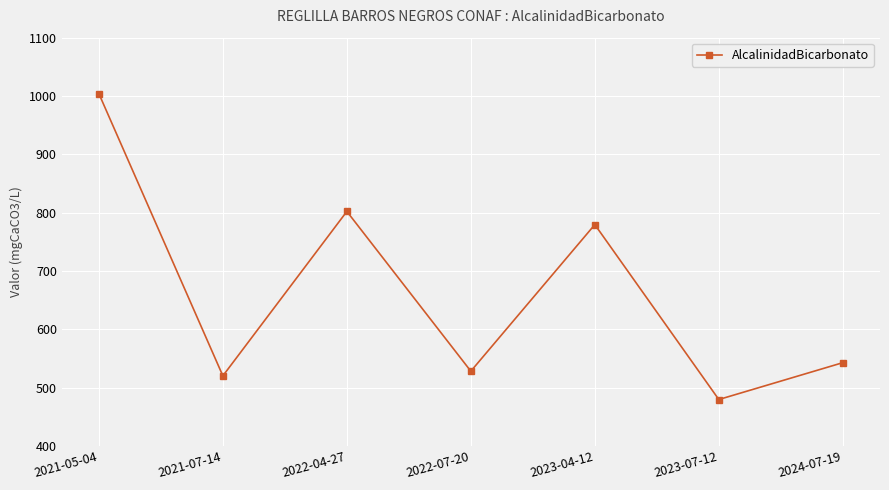

What is the value of the 4th point from the left?

528.0